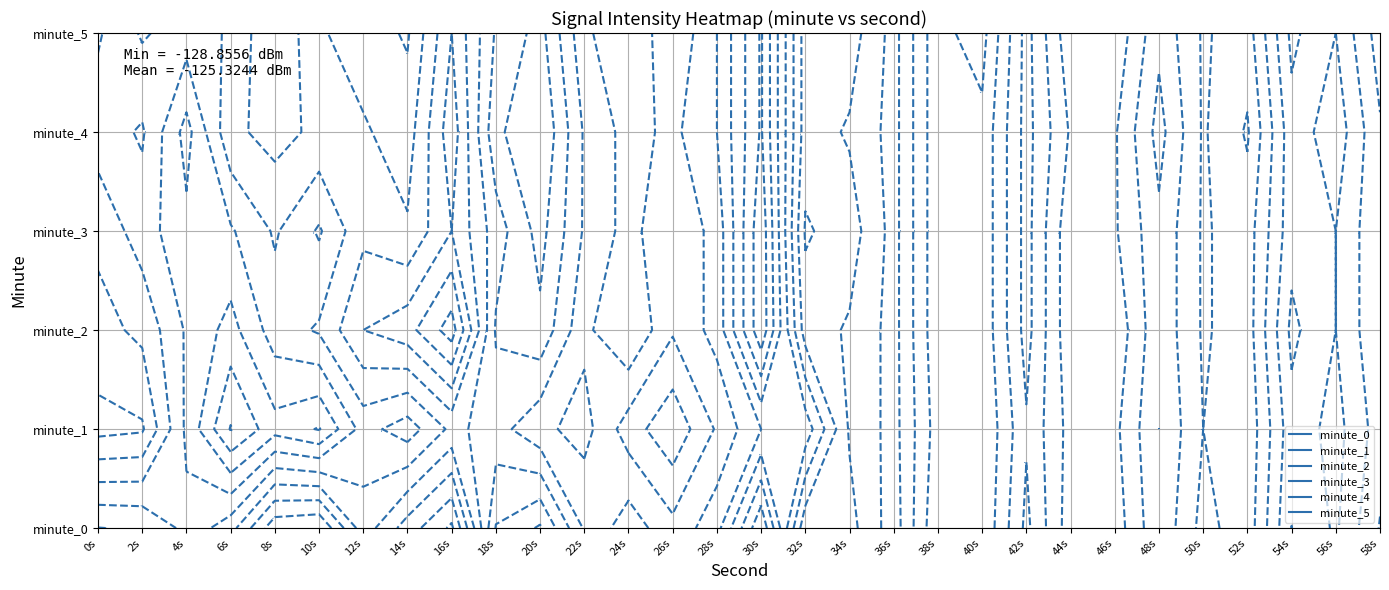

Which category has the lowest value in the 3 series?

10